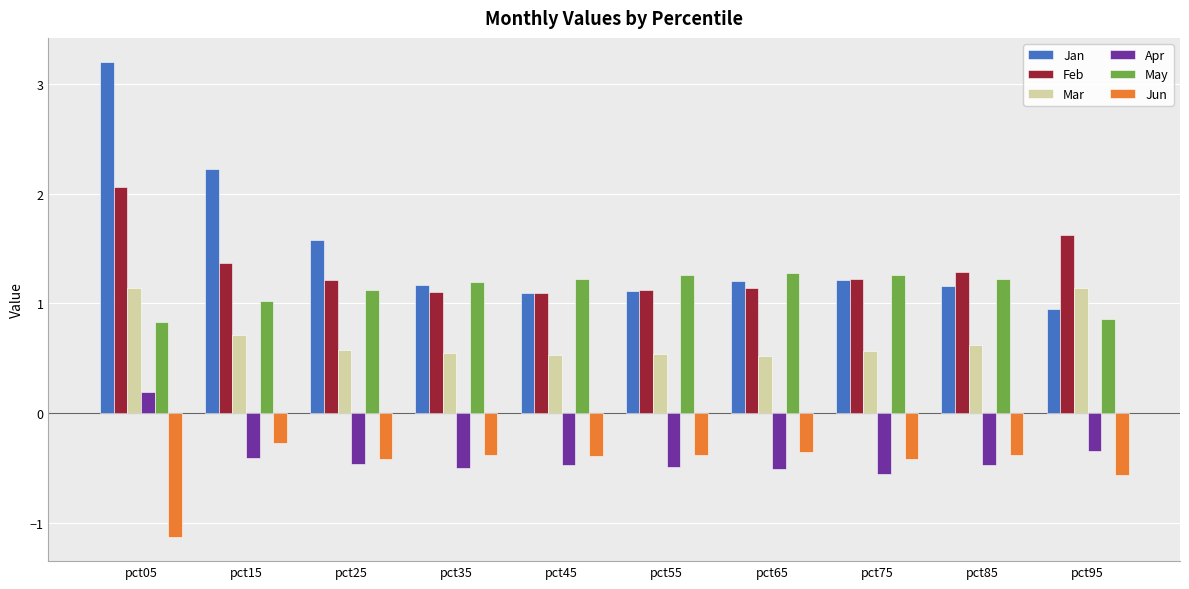

What is the spread (max minus min) of values at pct35?

1.7